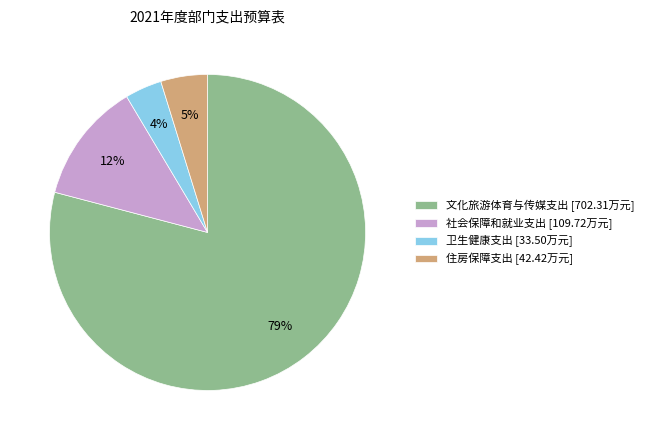

Is there a majority slice in this chart?

Yes